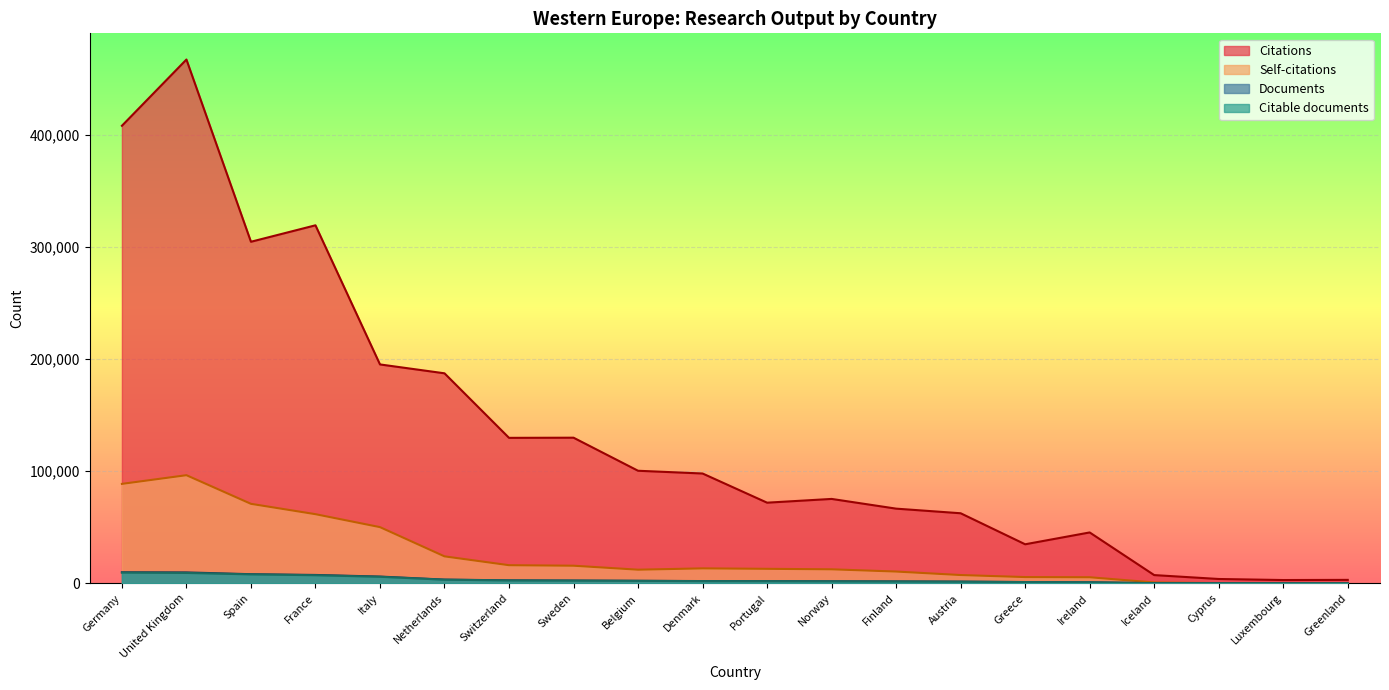

At which category is the sum across all series the highest?

United Kingdom